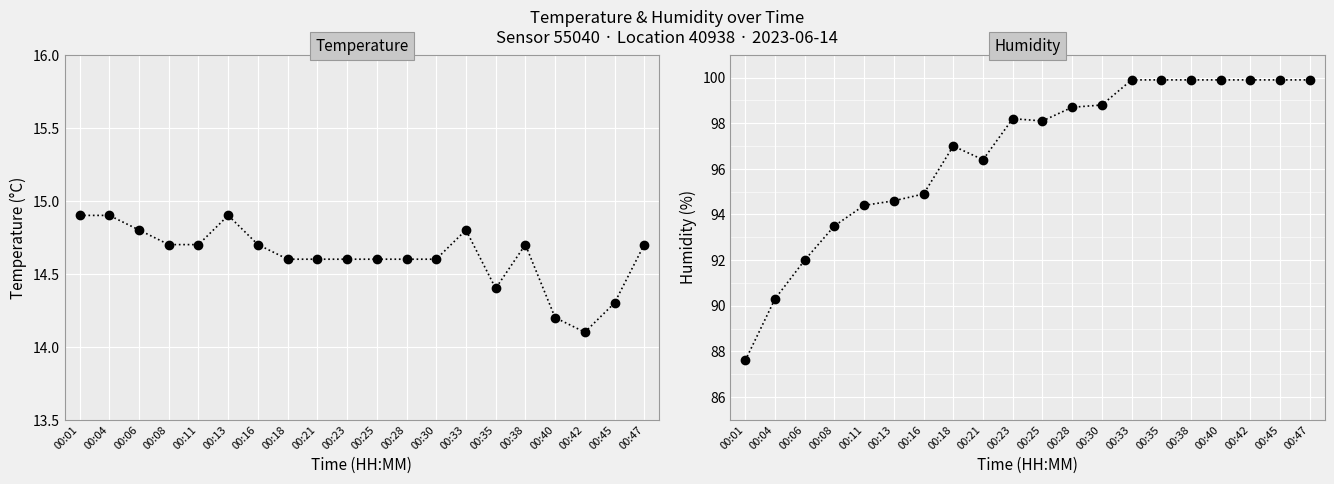

How many lines are shown in the chart?

2